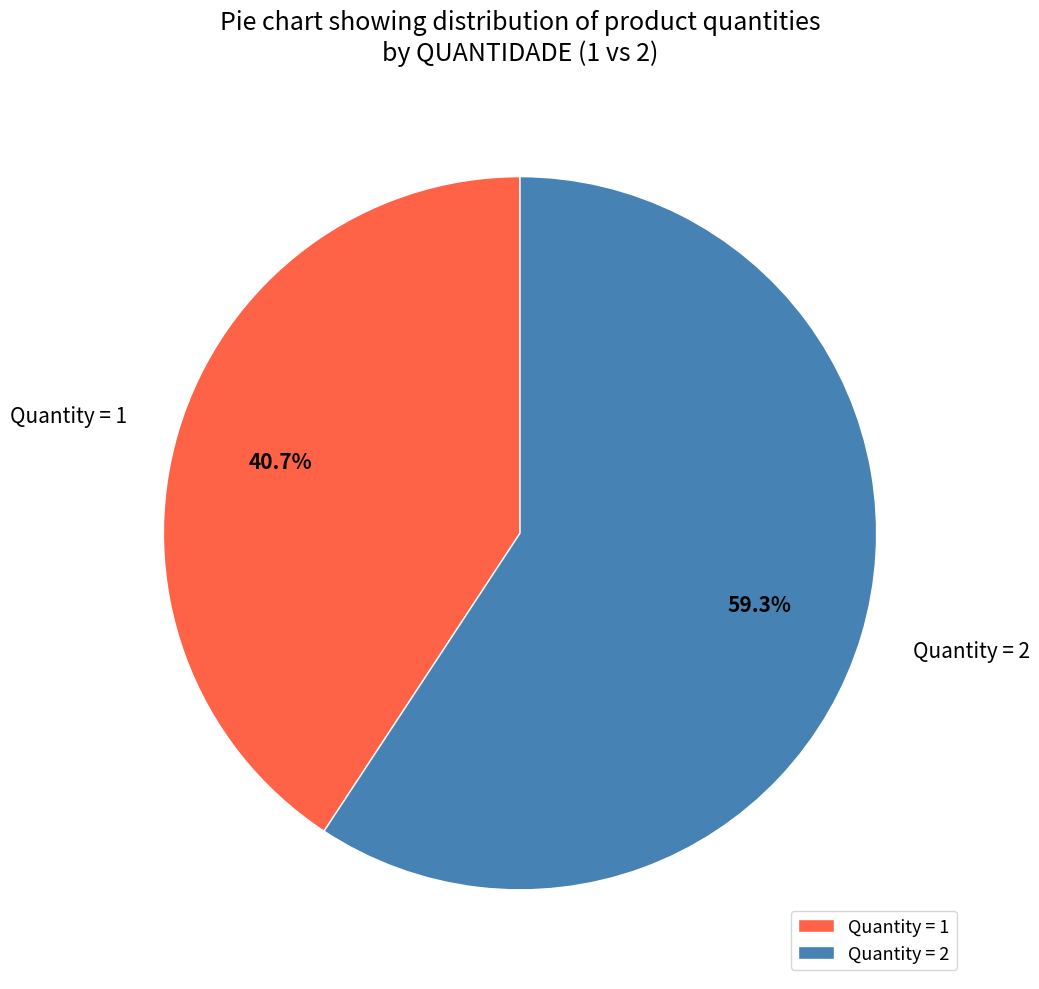

What is the smallest slice in the pie chart?

Quantity = 1